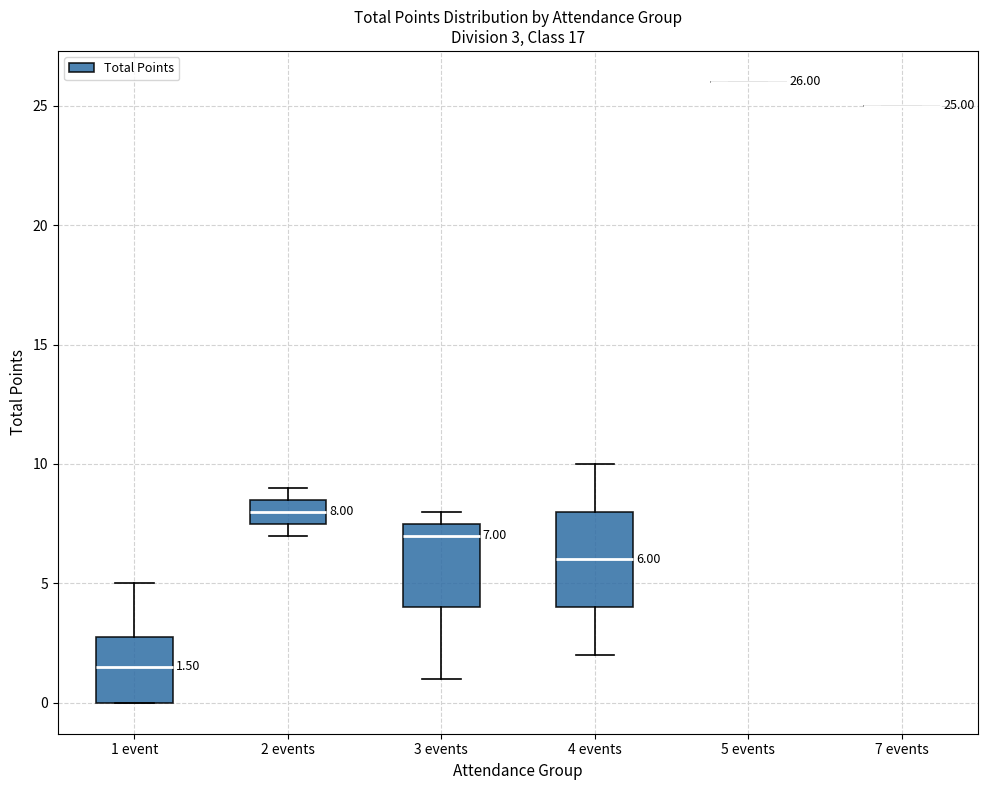

Comparing the boxes themselves (not the whiskers), which one is the tallest?

4 events